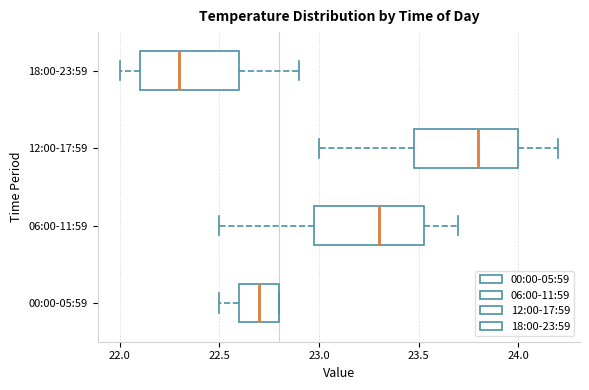

Reading bottom to top, transcribe this box plot: for each box, give where its median line is, the range the box spans, and where its two whiskers end, as read against the x-axis. The values are not printed on the chart, so give them approximately, as read against the axis.

00:00-05:59: median 22.70, box 22.60 to 22.80, whiskers 22.50 to 22.80
06:00-11:59: median 23.30, box 23.00 to 23.55, whiskers 22.50 to 23.70
12:00-17:59: median 23.80, box 23.50 to 24.00, whiskers 23.00 to 24.20
18:00-23:59: median 22.30, box 22.10 to 22.60, whiskers 22.00 to 22.90